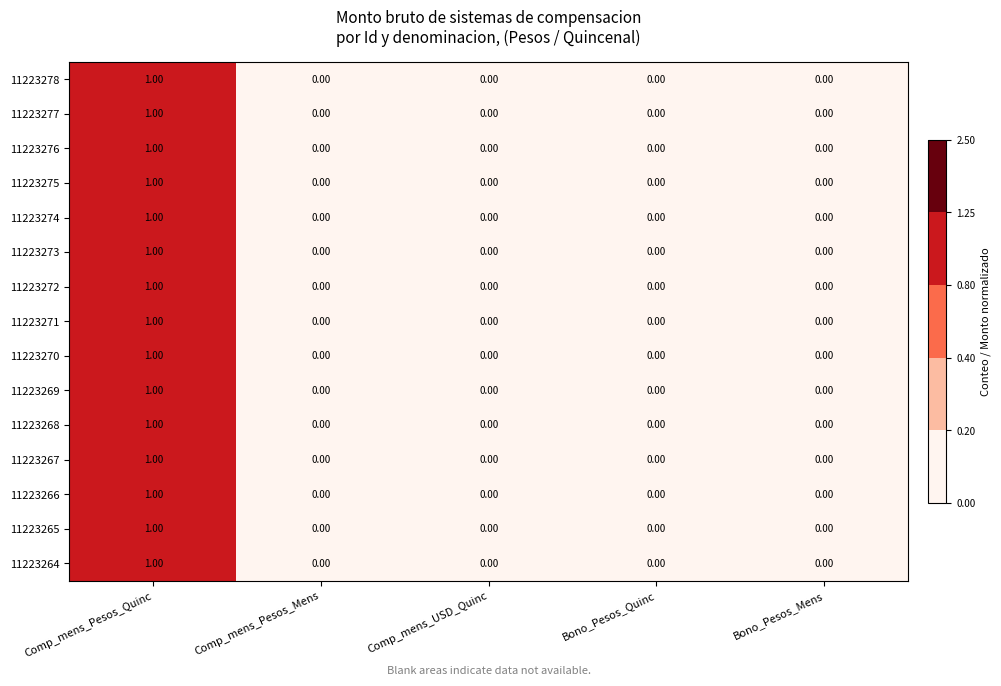

Count the number of data series in this chart.

15